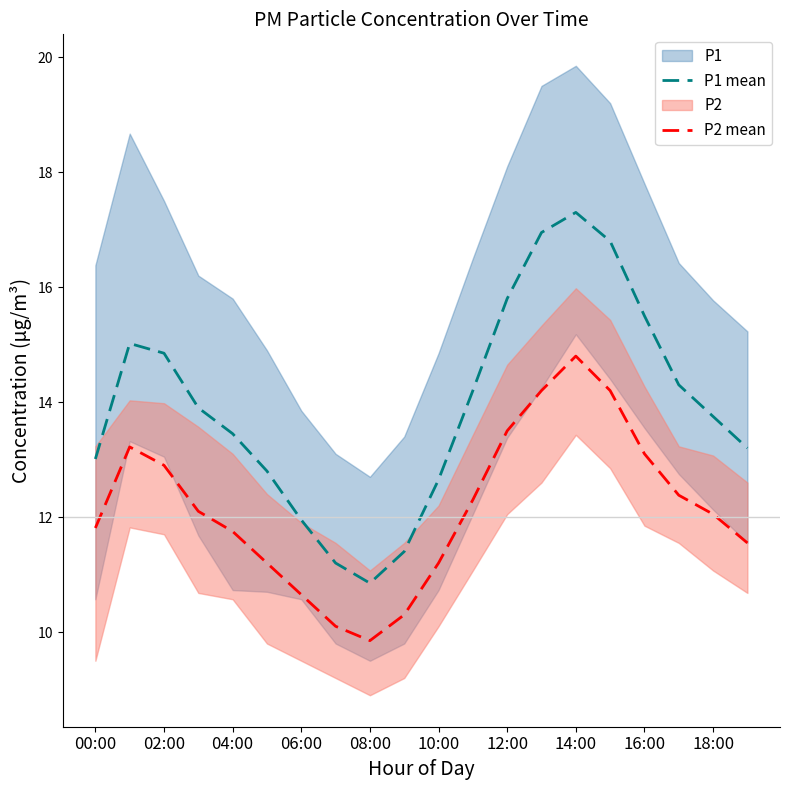

Which category has the lowest value in the P2 mean series?

08:00